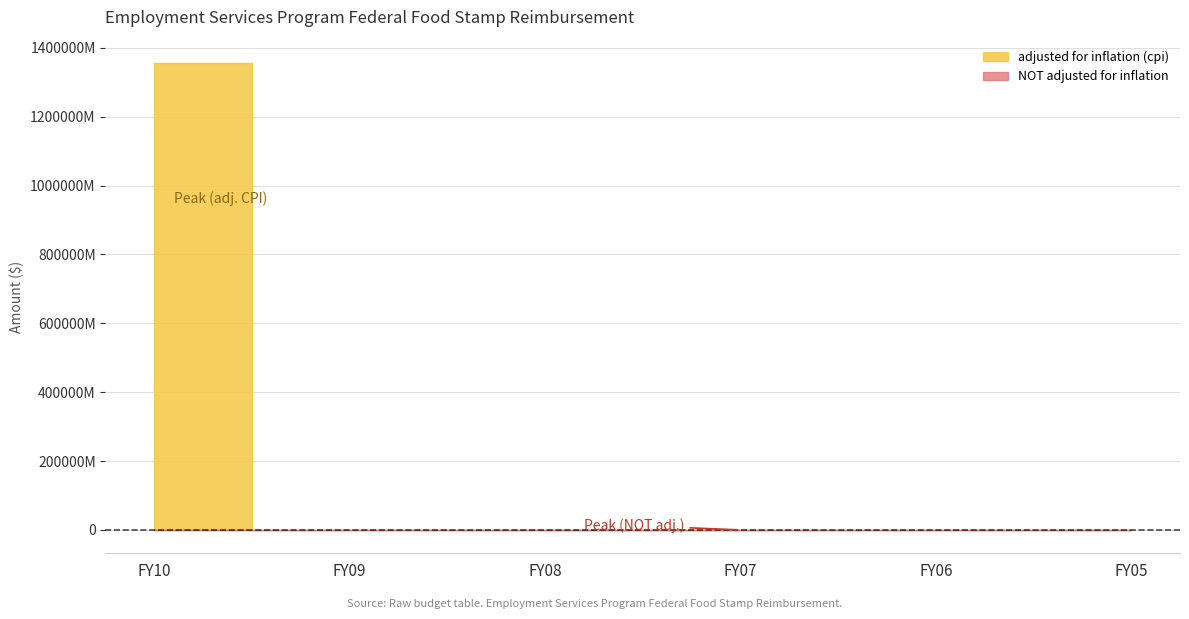

Count the number of data series in this chart.

2